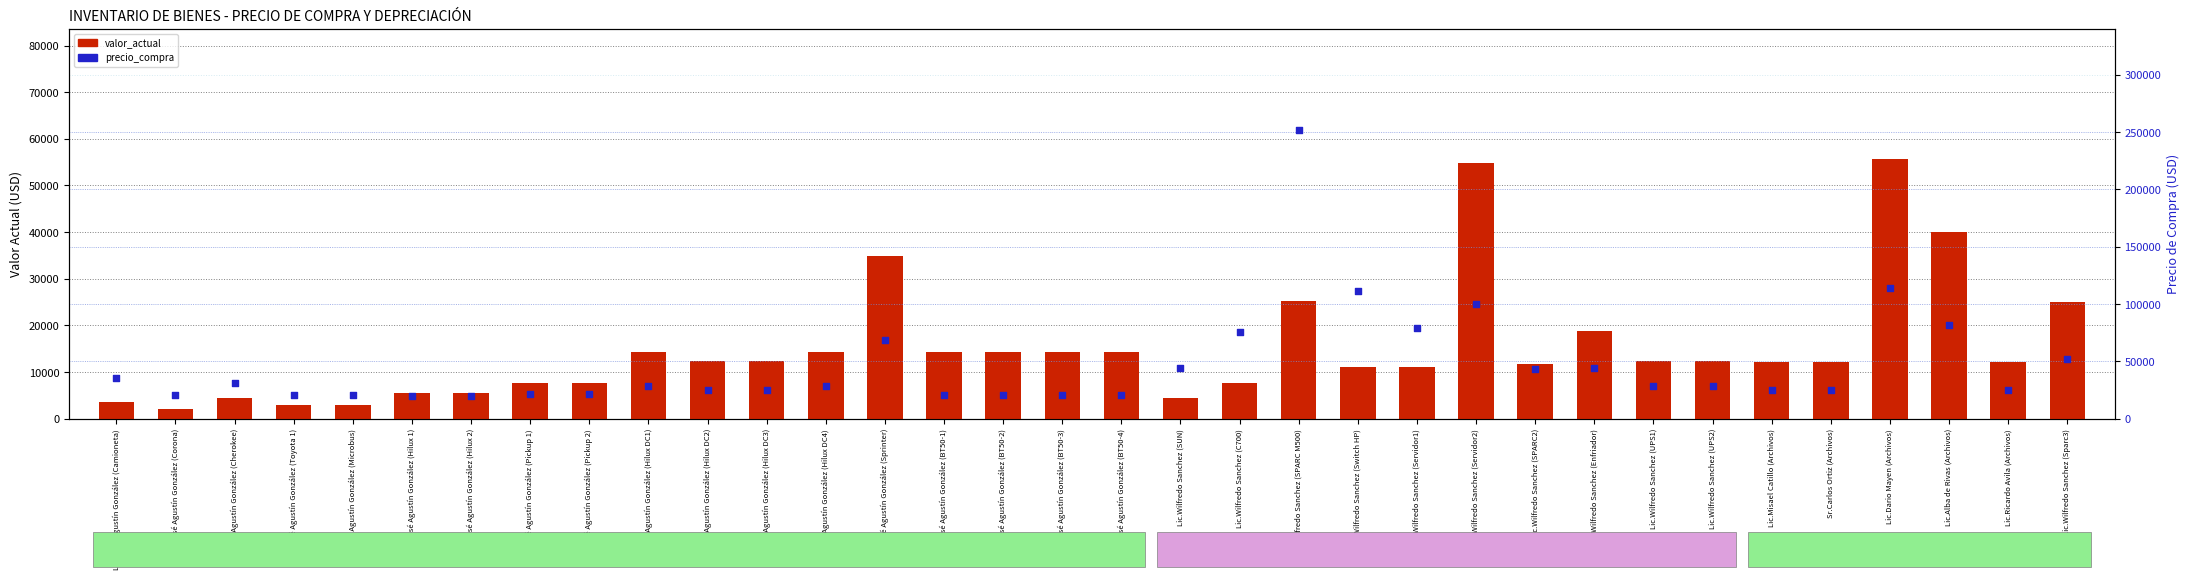

What are all the series names shown in the legend?

valor_actual, precio_compra